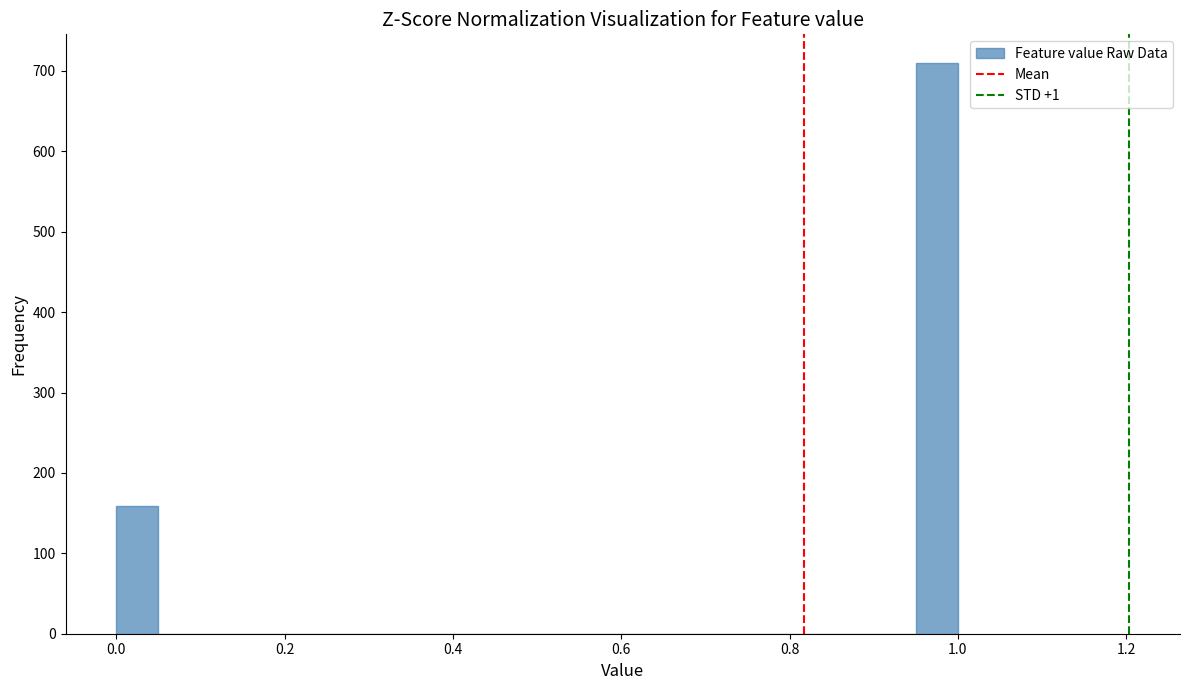

Read against the x-axis, roughly where is the centre of the tallest bar?

0.98